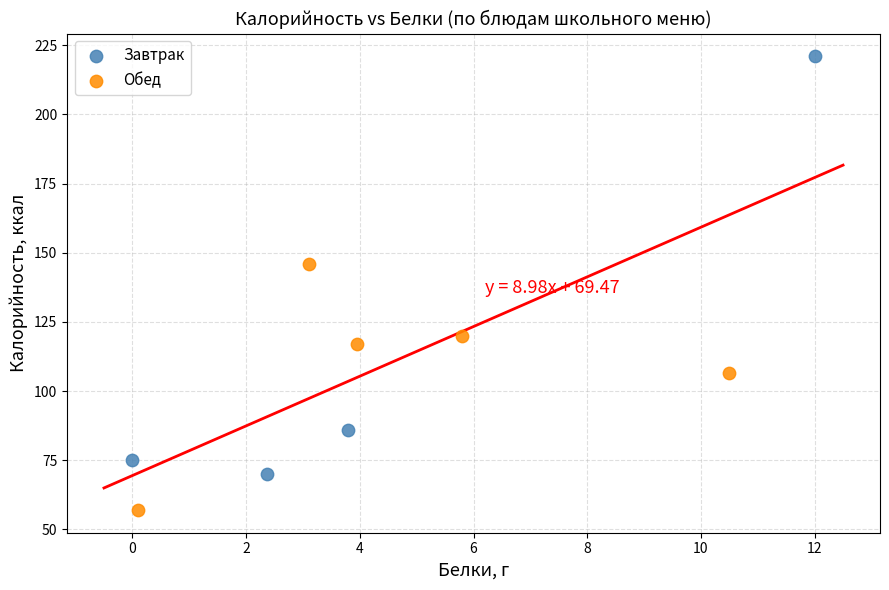

Which series has the widest spread of Y values?

Завтрак